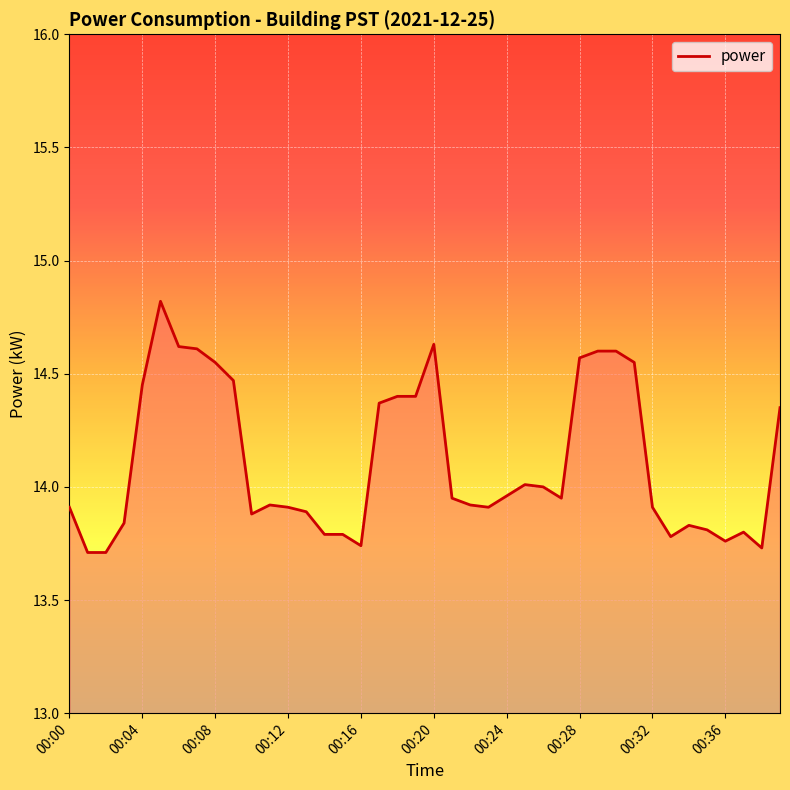

What is the difference between the maximum and second lowest values?

1.1